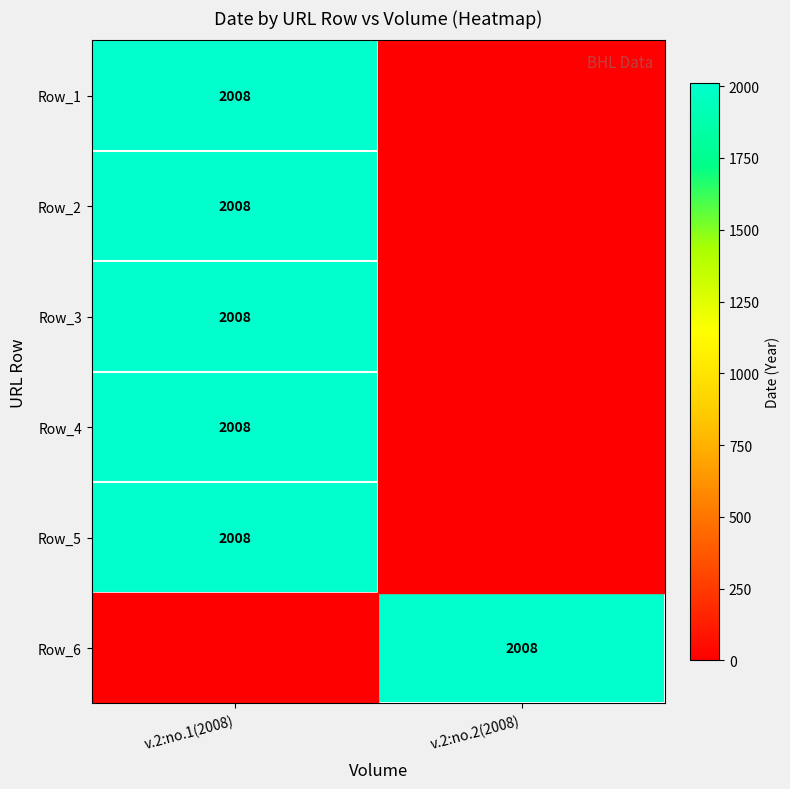

The Row_5 series shows 2008 at v.2:no.1(2008). True or false?

True